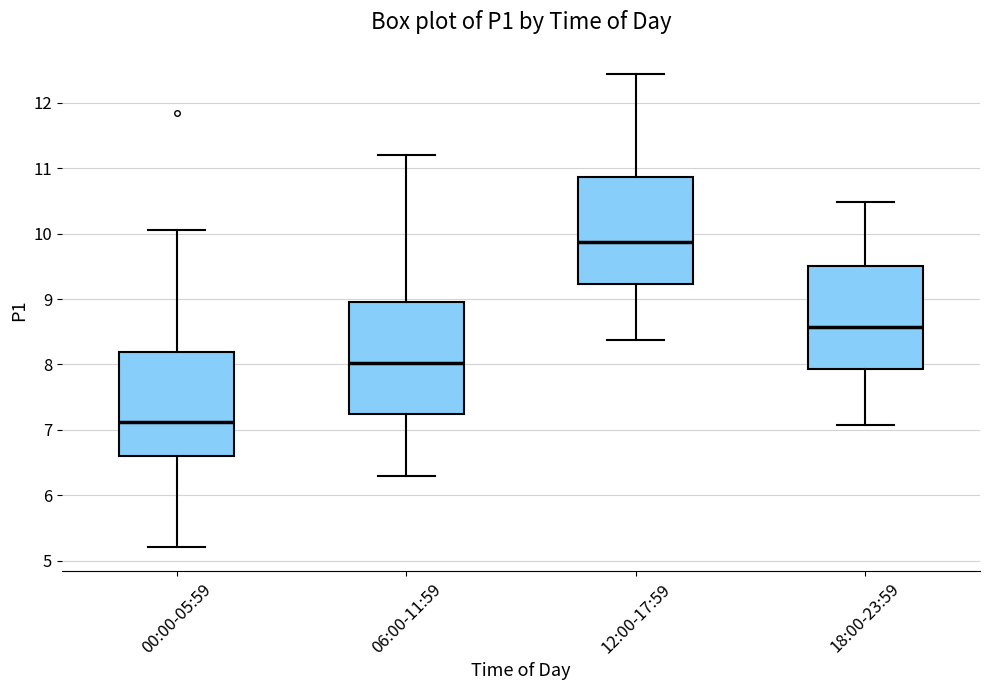

Reading left to right, read every box against the y-axis: the position of its median line, the range the box covers, and the ends of its whiskers. The values are not printed on the chart, so give them approximately, as read against the axis.

00:00-05:59: median 7.1, box 6.6 to 8.2, whiskers 5.2 to 10.1
06:00-11:59: median 8.0, box 7.2 to 9.0, whiskers 6.3 to 11.2
12:00-17:59: median 9.9, box 9.2 to 10.9, whiskers 8.4 to 12.5
18:00-23:59: median 8.6, box 7.9 to 9.5, whiskers 7.1 to 10.5